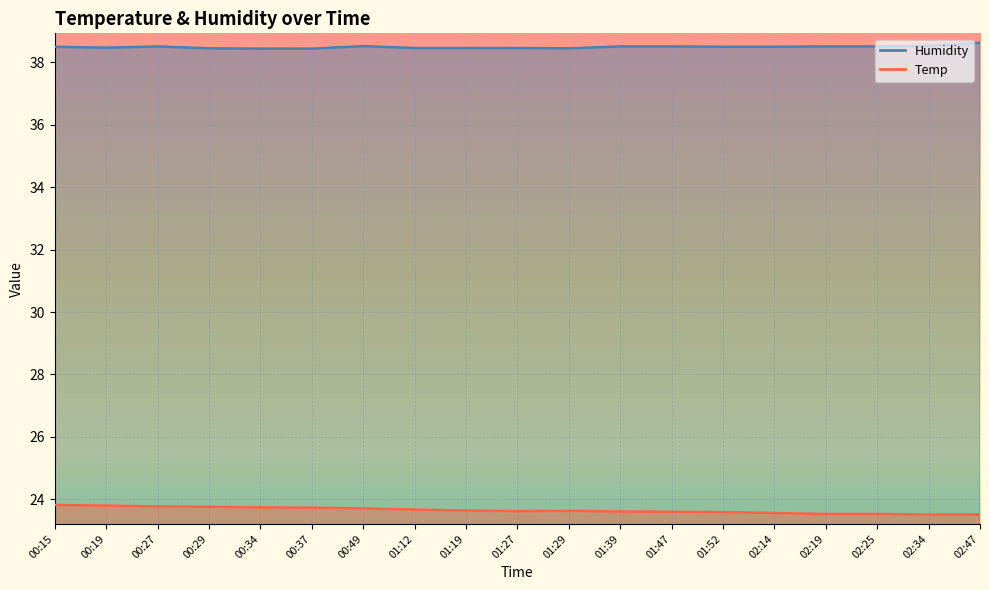

Is the value of Humidity at 01:29 greater than the value of Temp at 01:52?

Yes